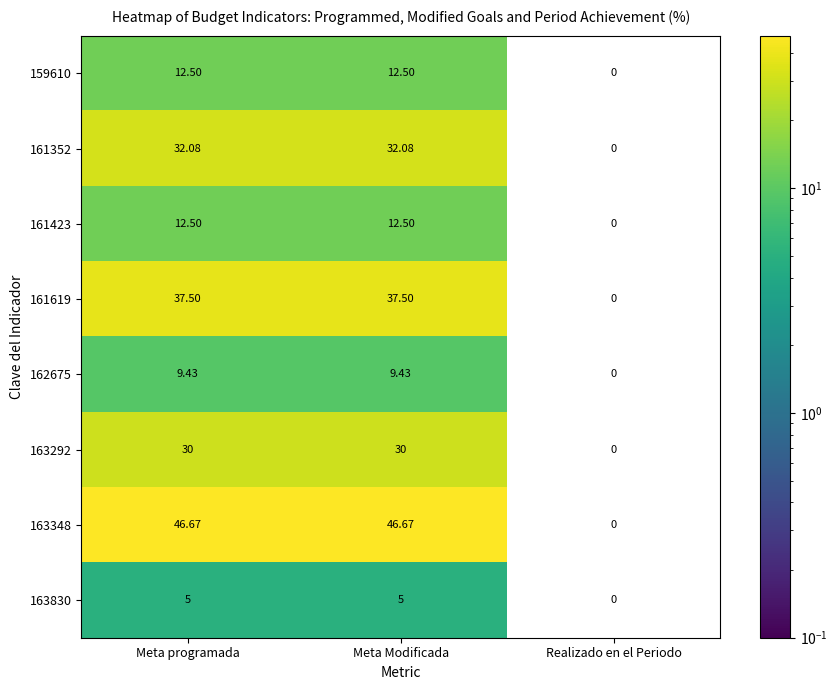

Where is 161423 nearest to the value 6?

Realizado en el Periodo